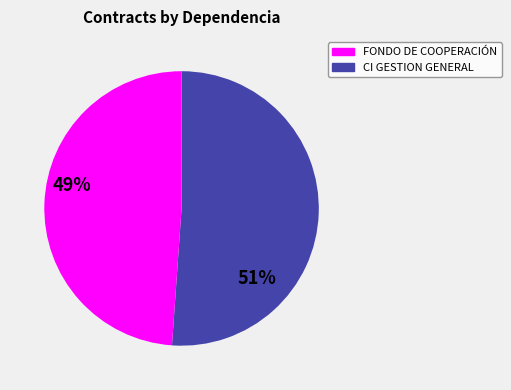

Count the number of slices in the pie.

2